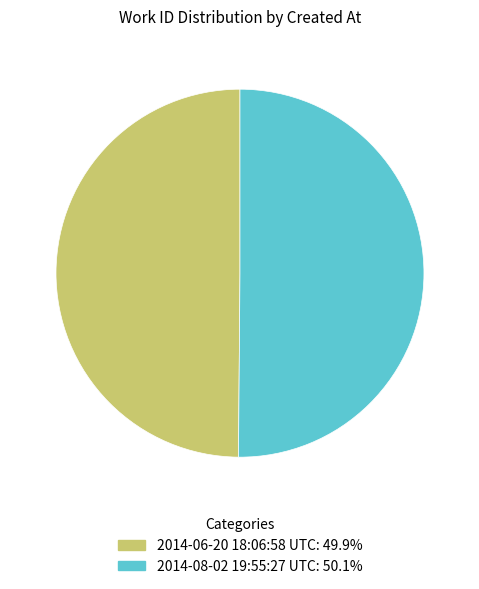

Do 2014-06-20 18:06:58 UTC: 49.9% and 2014-08-02 19:55:27 UTC: 50.1% together represent more than half of the pie?

Yes